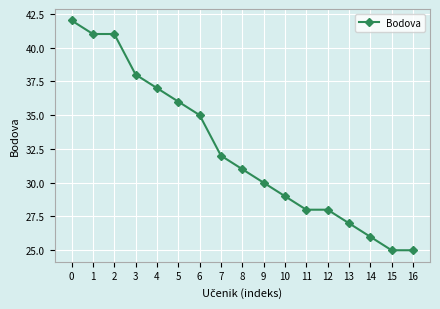

True or false: there are more than 2 points higher than both neighbors.

False